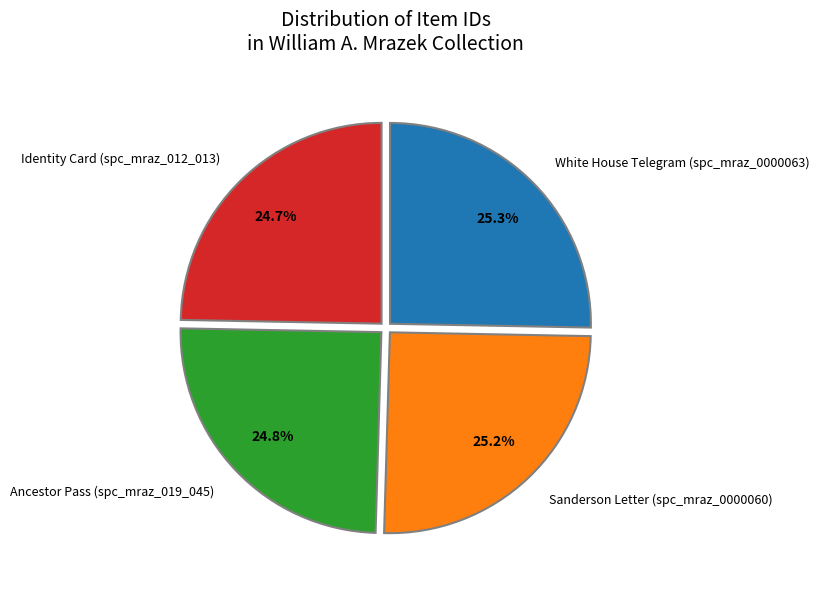

The White House Telegram (spc_mraz_0000063) slice represents 31% of the pie. True or false?

False